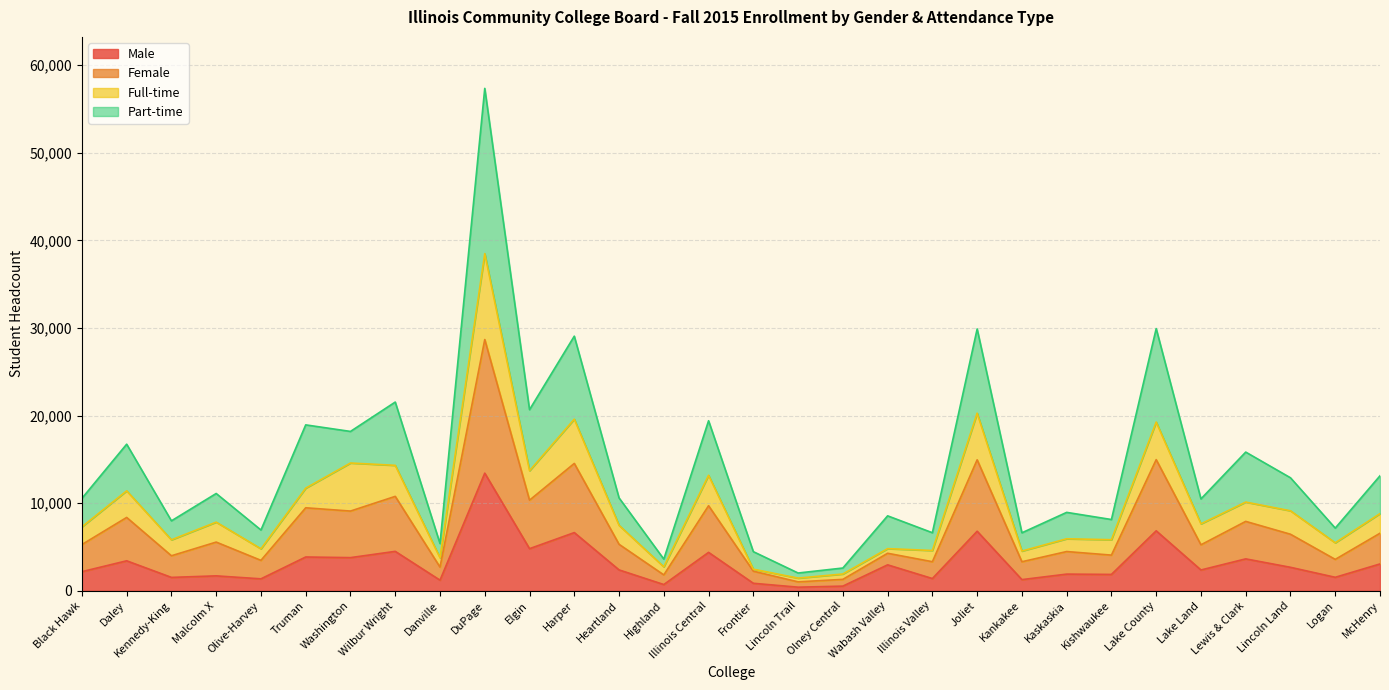

At which label does Male reach its peak?

DuPage